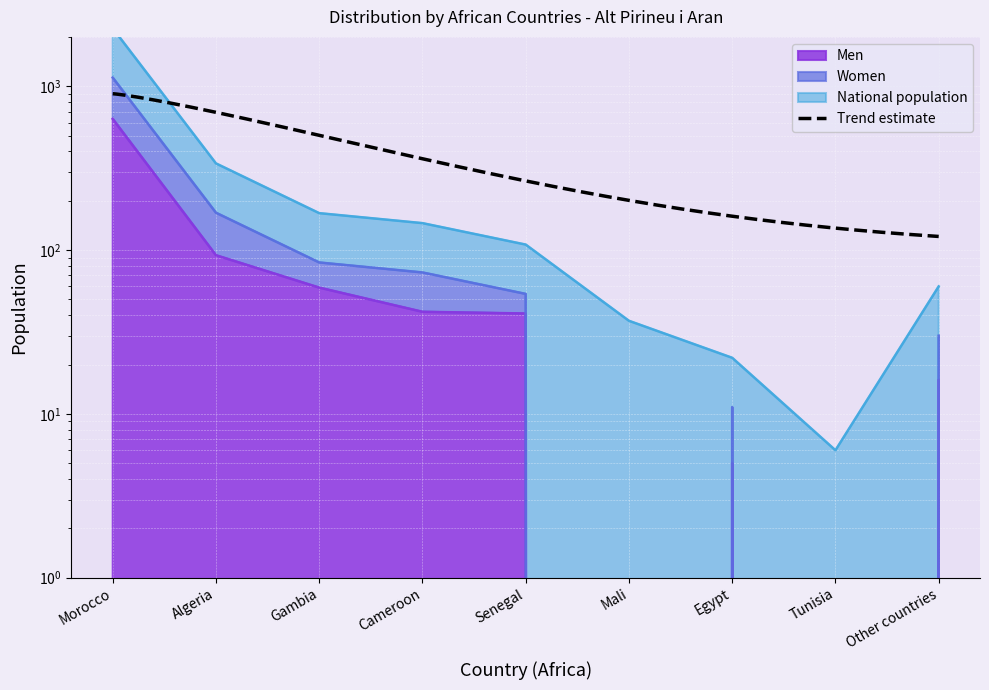

True or false: Men and Women intersect in this chart.

False